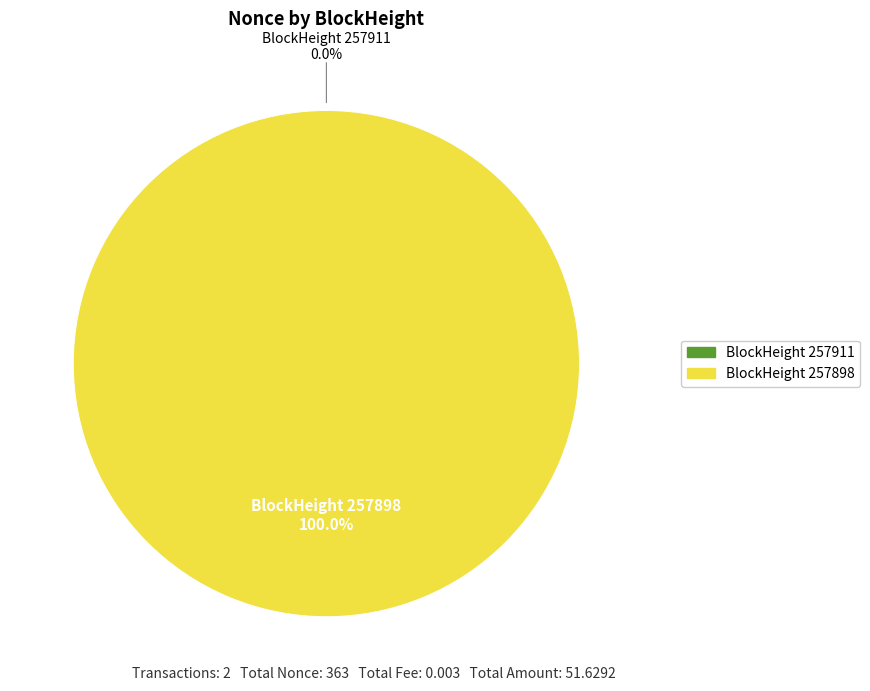

Is it true that 257898 is 88% of the pie?

False